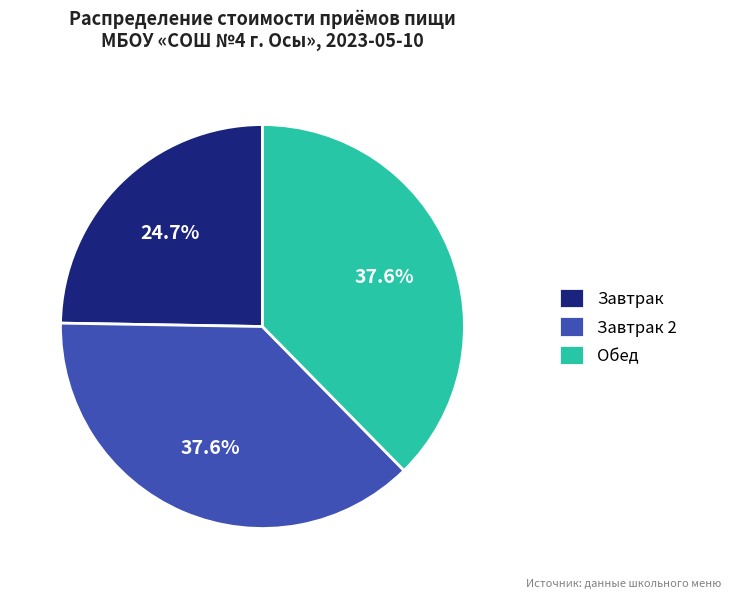

To the nearest percent, what is the average slice percentage?

33%